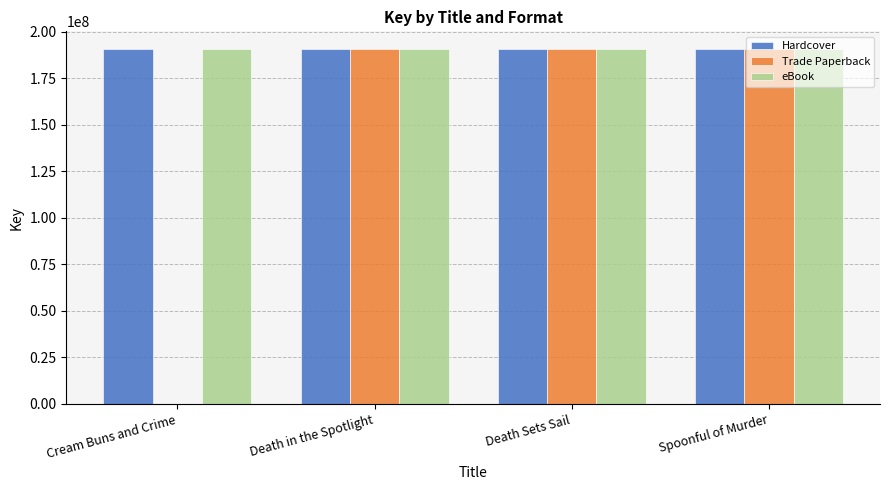

What is the sum of all Trade Paperback values?

572317350